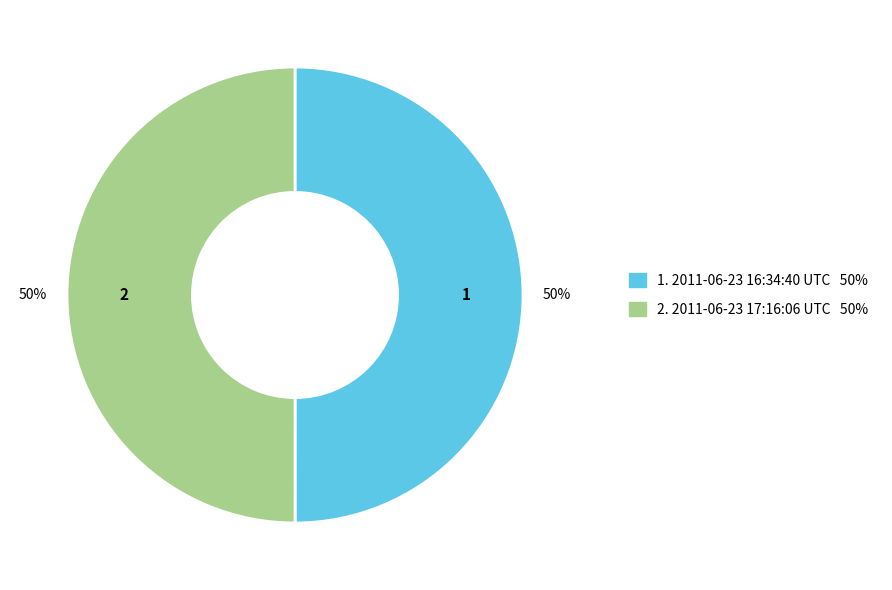

To the nearest percent, what is the average slice percentage?

50%